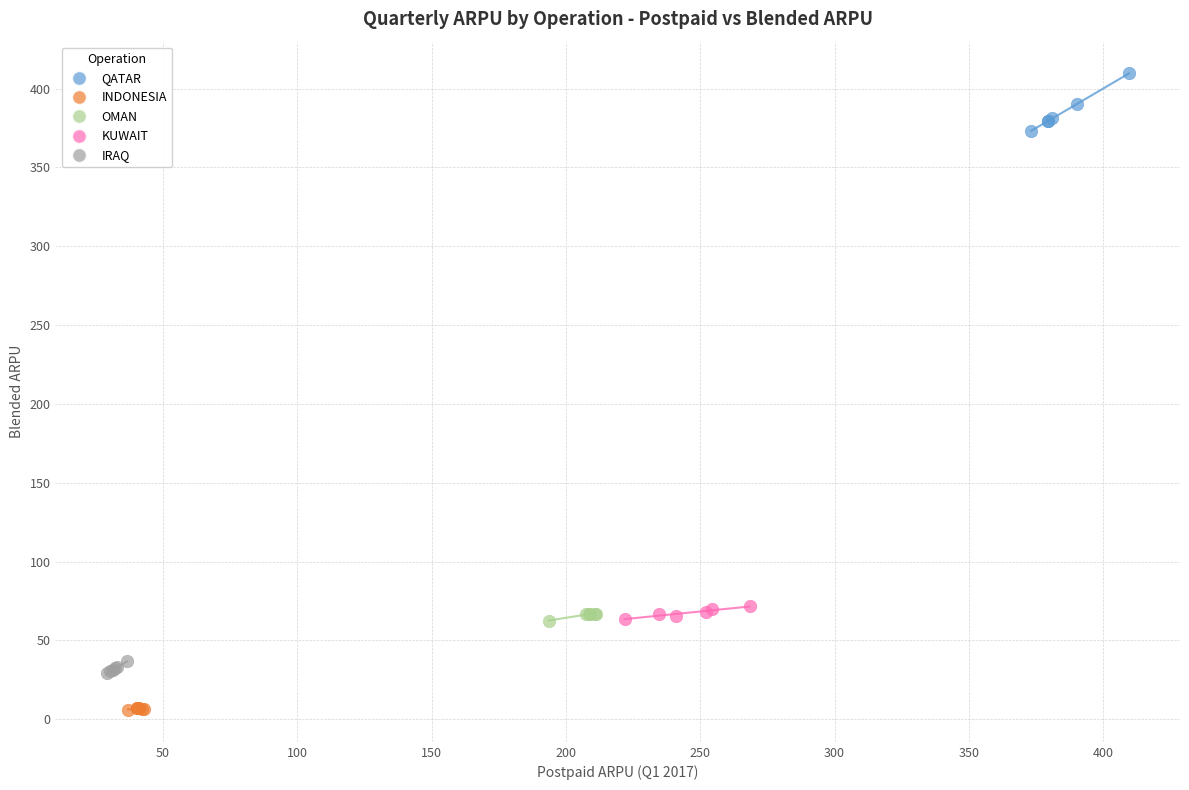

What are all the series names shown in the legend?

QATAR, INDONESIA, OMAN, KUWAIT, IRAQ